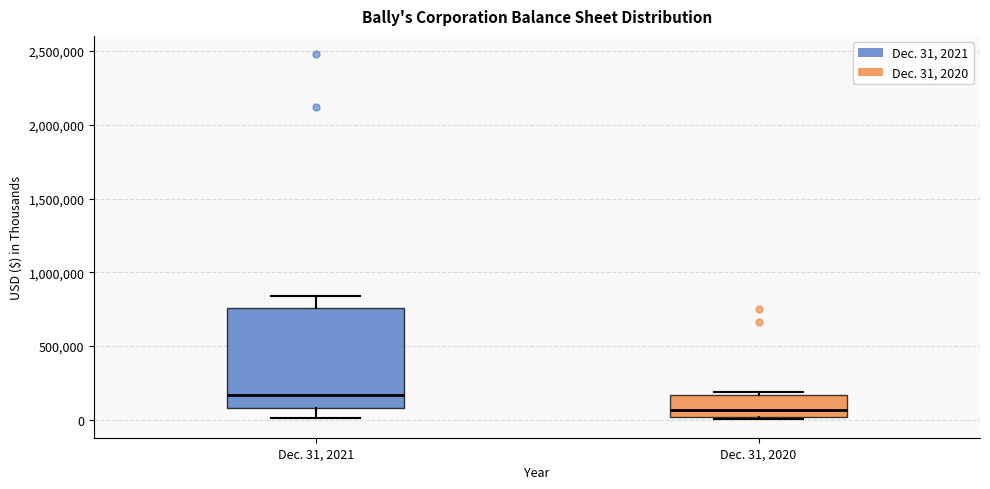

Where is the lower edge of the box for Dec. 31, 2020 on the y-axis? The values are not printed on the chart, so give them approximately, as read against the axis.

0